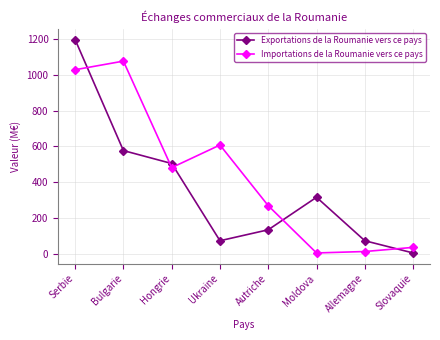

Does the chart display data point markers on the line(s)?

Yes